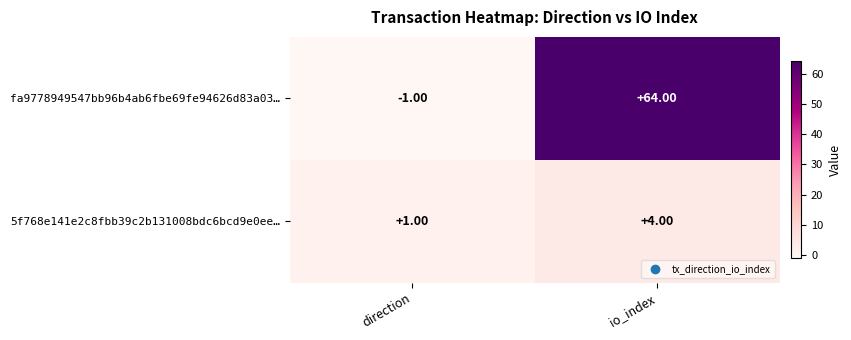

What is the sum of all 5f768e141e2c8fbb39c2b131008bdc6bcd9e0ee… values?

5